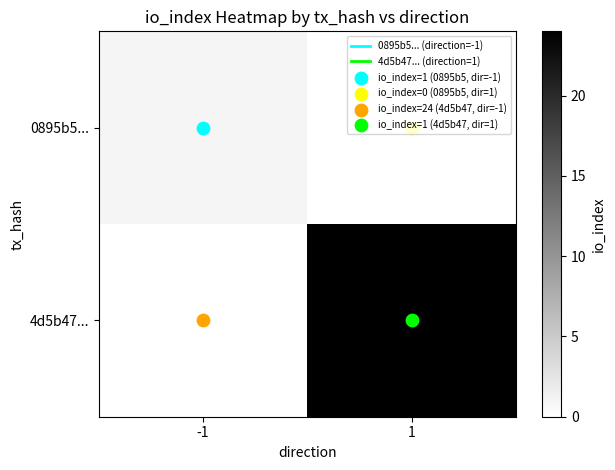

At how many categories does at least one series exceed 5?

1